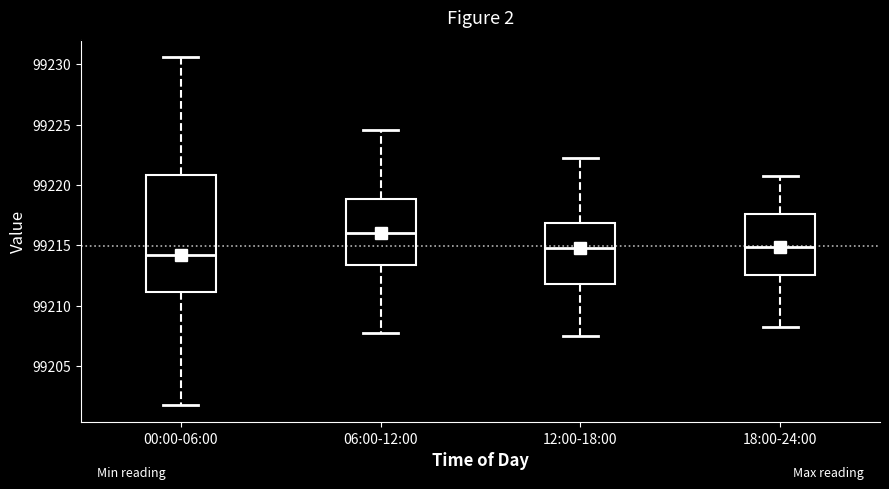

Reading left to right, read every box against the y-axis: the position of its median line, the range the box covers, and the ends of its whiskers. The values are not printed on the chart, so give them approximately, as read against the axis.

00:00-06:00: median 99214.0, box 99211.0 to 99221.0, whiskers 99202.0 to 99230.5
06:00-12:00: median 99216.0, box 99213.5 to 99219.0, whiskers 99208.0 to 99224.5
12:00-18:00: median 99215.0, box 99212.0 to 99217.0, whiskers 99207.5 to 99222.5
18:00-24:00: median 99215.0, box 99212.5 to 99217.5, whiskers 99208.5 to 99221.0